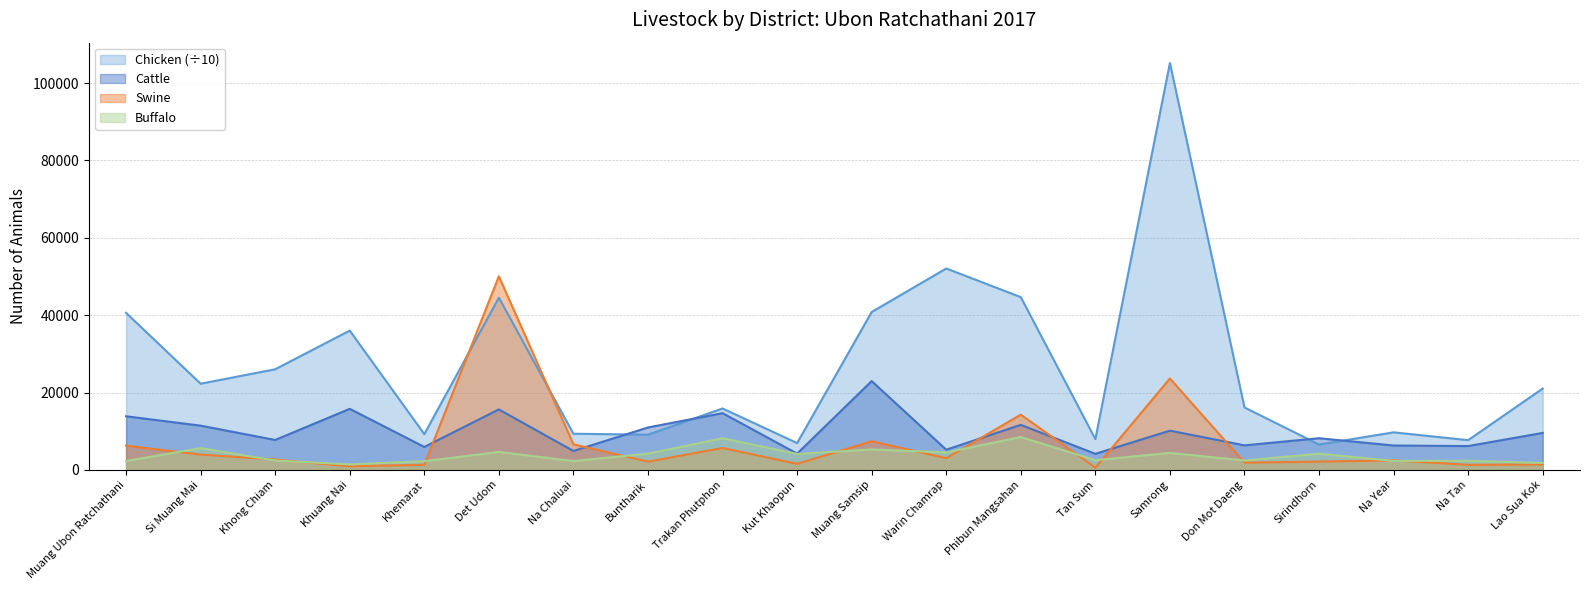

Is the value of Cattle at Phibun Mangsahan greater than the value of Buffalo at Det Udom?

Yes